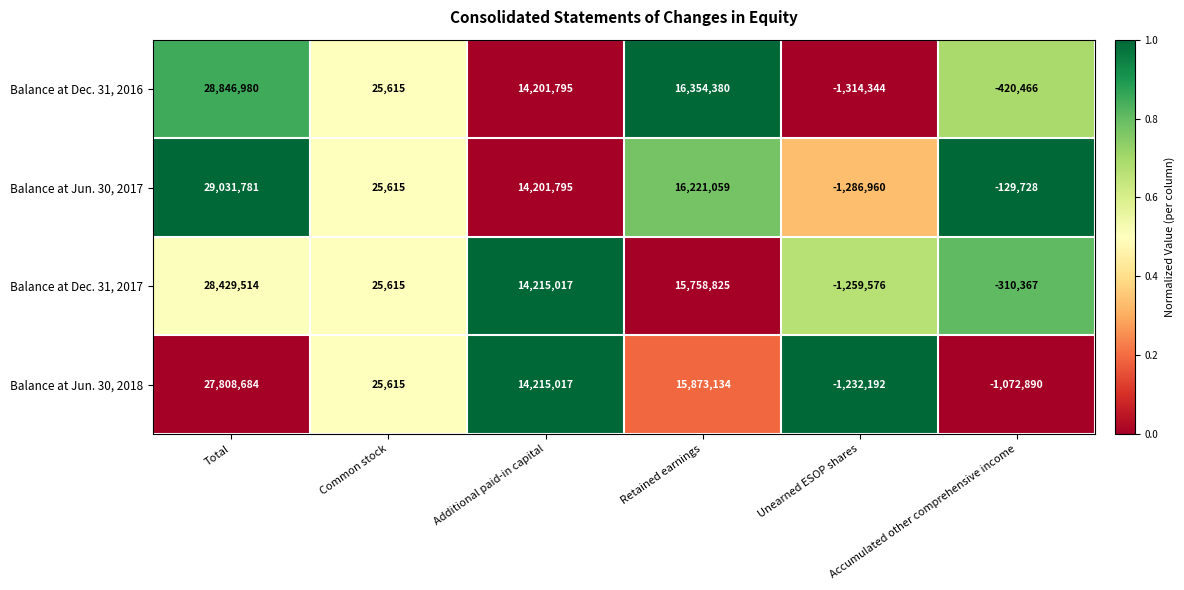

Rank the series by their average value, from lowest to highest.

Balance at Jun. 30, 2018, Balance at Dec. 31, 2017, Balance at Dec. 31, 2016, Balance at Jun. 30, 2017